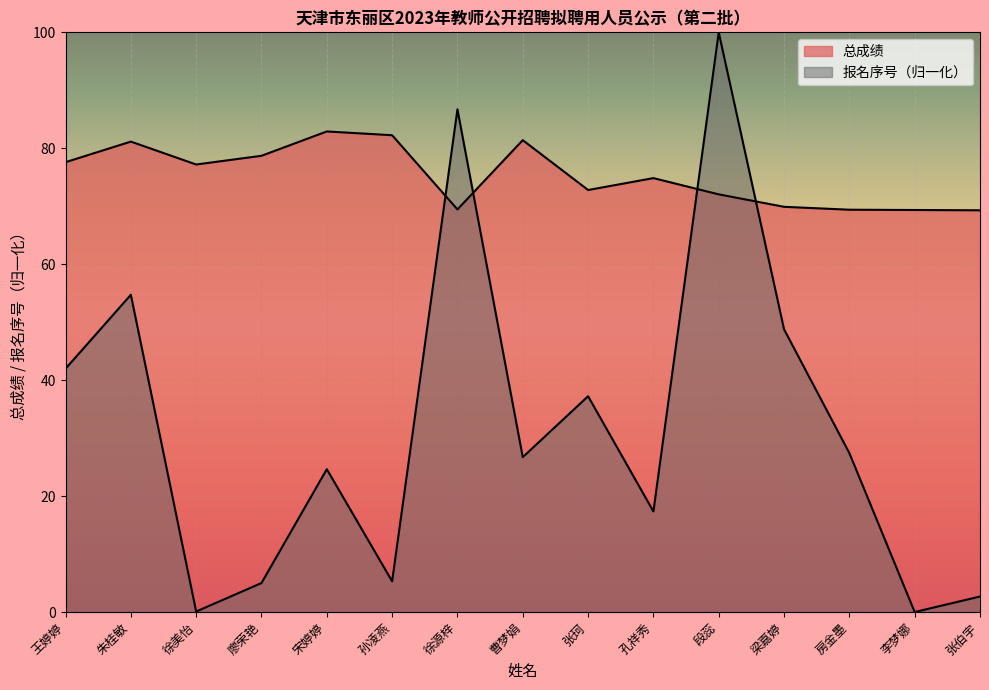

At which category is the sum across all series the highest?

段蕊